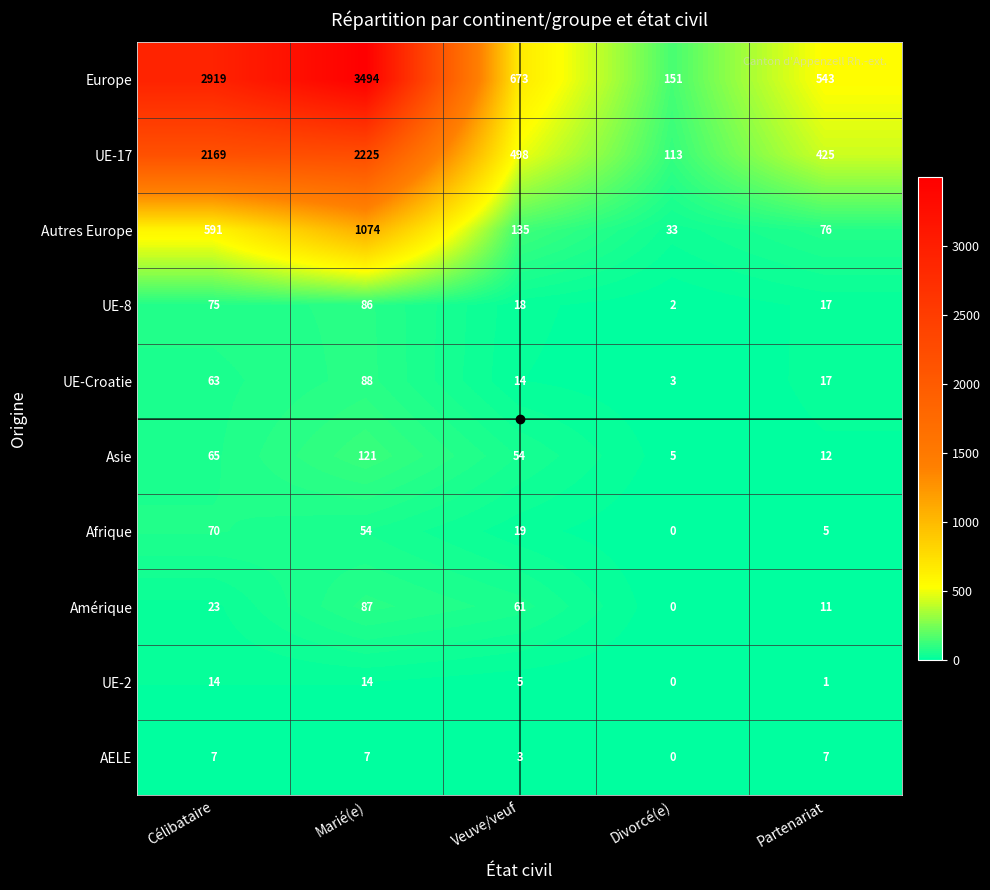

Which series has the largest total across all categories?

Europe